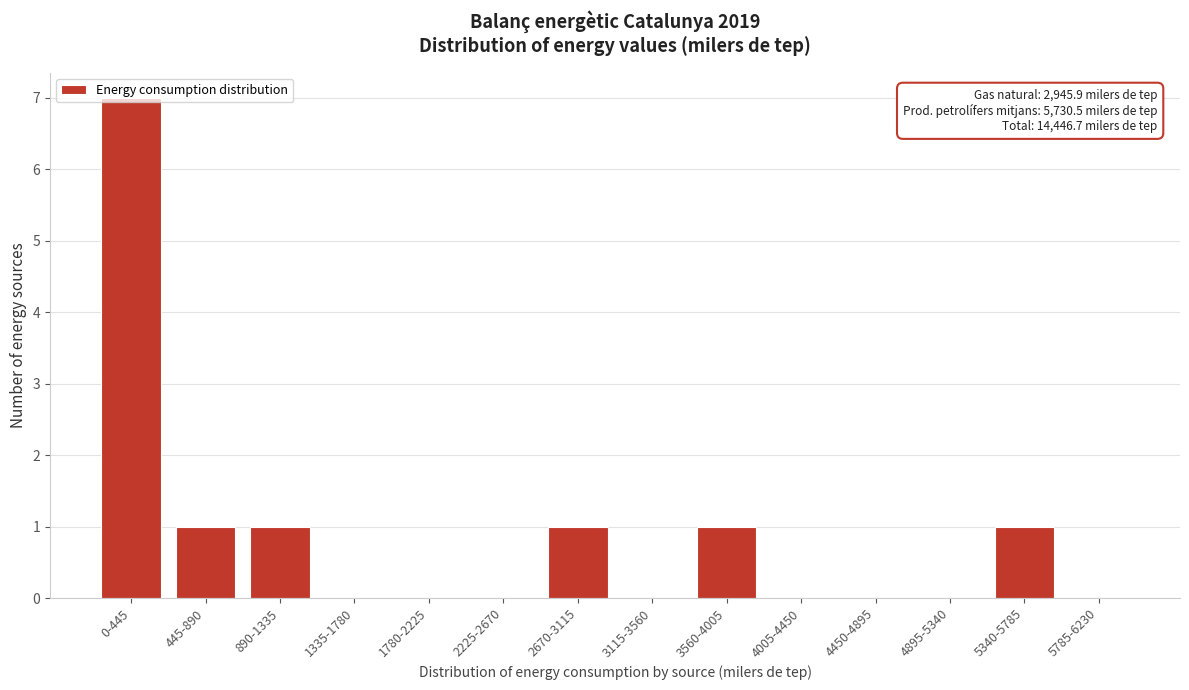

True or false: the data shows 0 at 4895-5340.

True